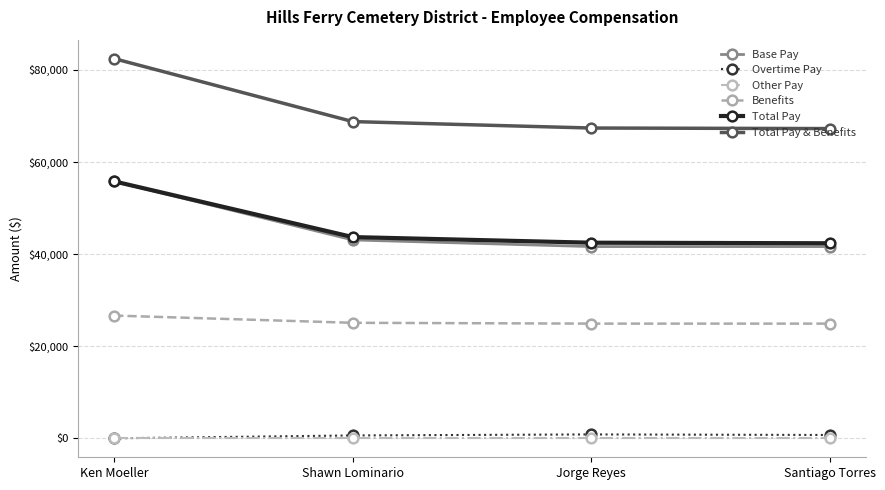

The Total Pay & Benefits series shows 47726 at Ken Moeller. True or false?

False